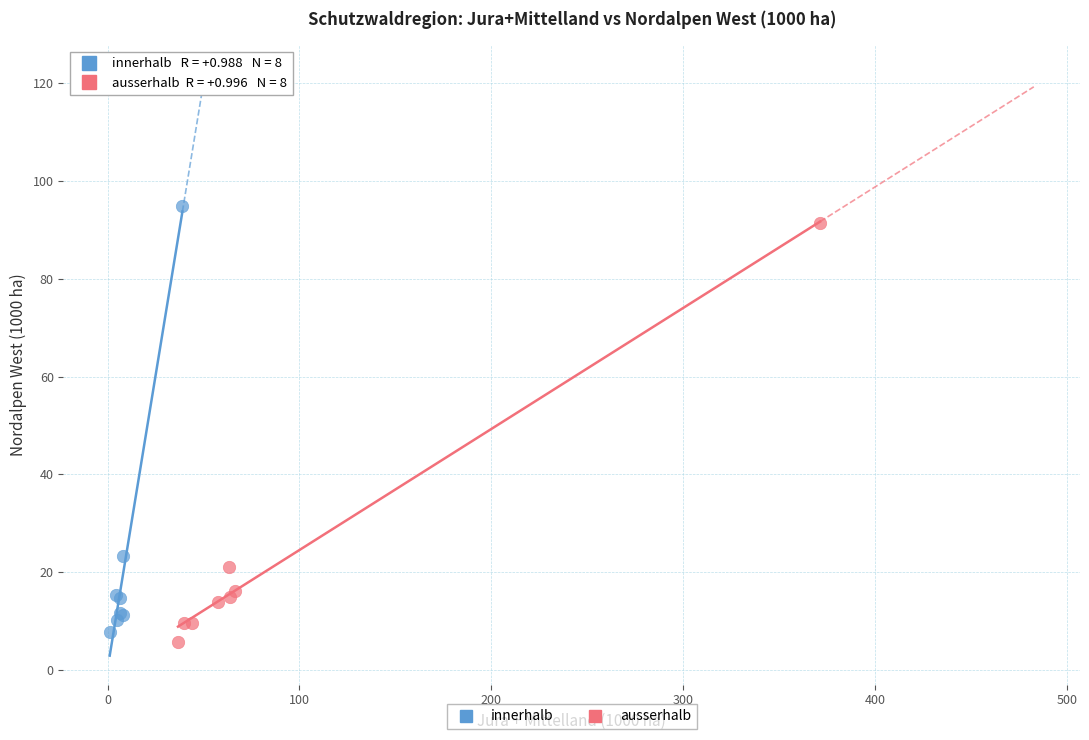

Which series contains the lowest Y value?

ausserhalb